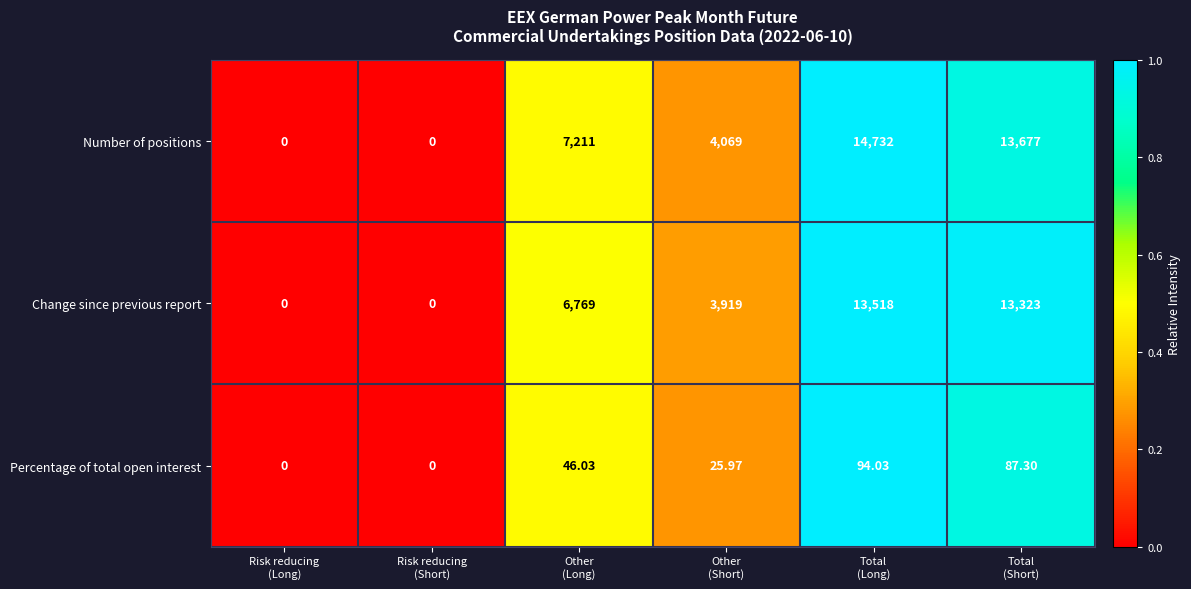

Which series has the largest total across all categories?

Number of positions